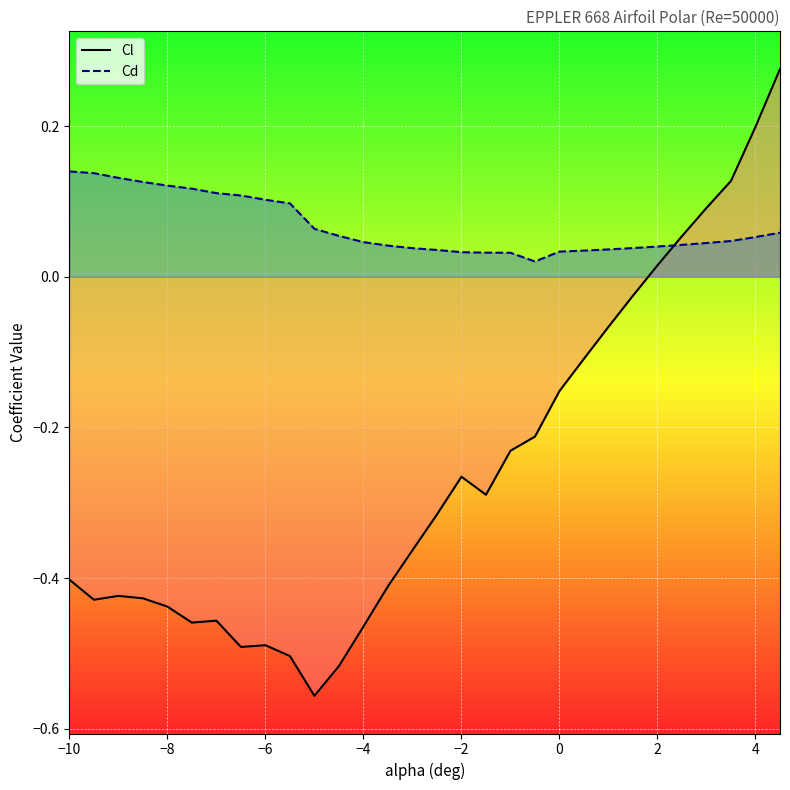

Rank the series by their maximum value, from lowest to highest.

Cd, Cl